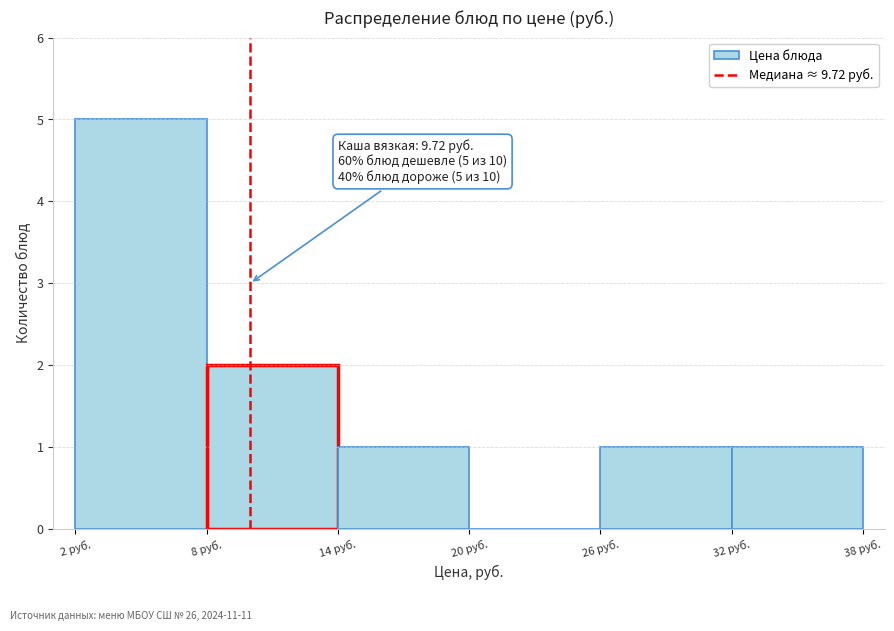

Which range on the x-axis has the tallest bar?

2 to 8